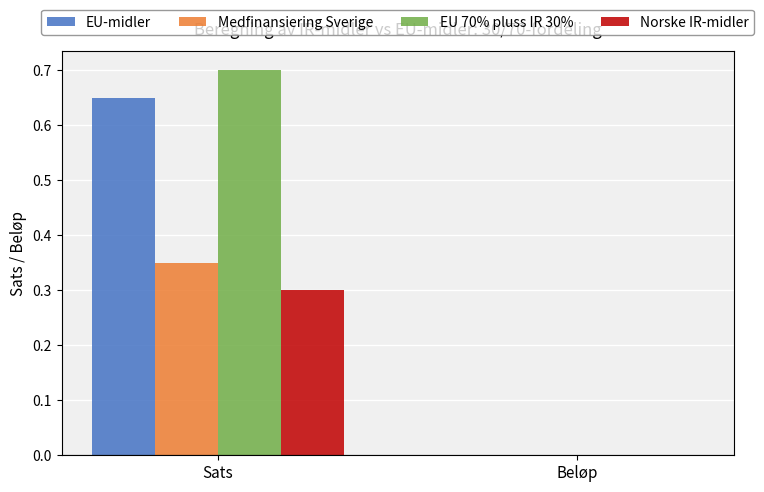

Which series changed the most between Sats and Beløp?

EU 70% pluss IR 30%